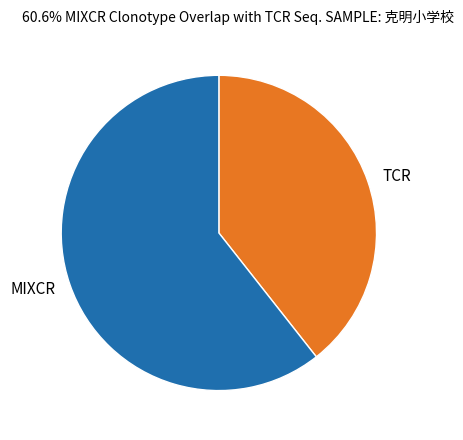

Which category has the smallest portion of the pie?

TCR